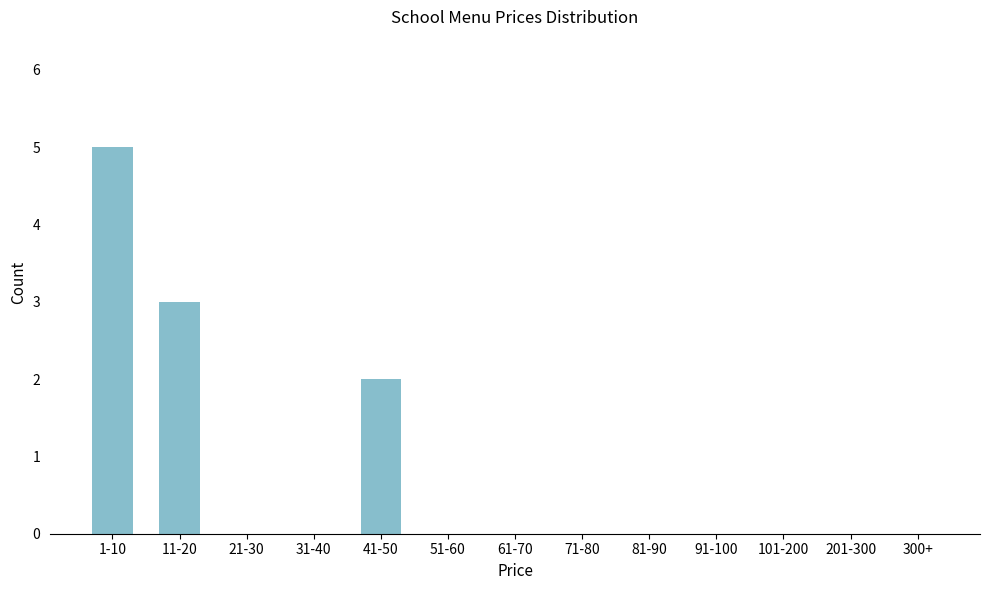

Reading left to right, list all the values displayed in this chart.

1-10=5	11-20=3	21-30=0	31-40=0	41-50=2	51-60=0	61-70=0	71-80=0	81-90=0	91-100=0	101-200=0	201-300=0	300+=0